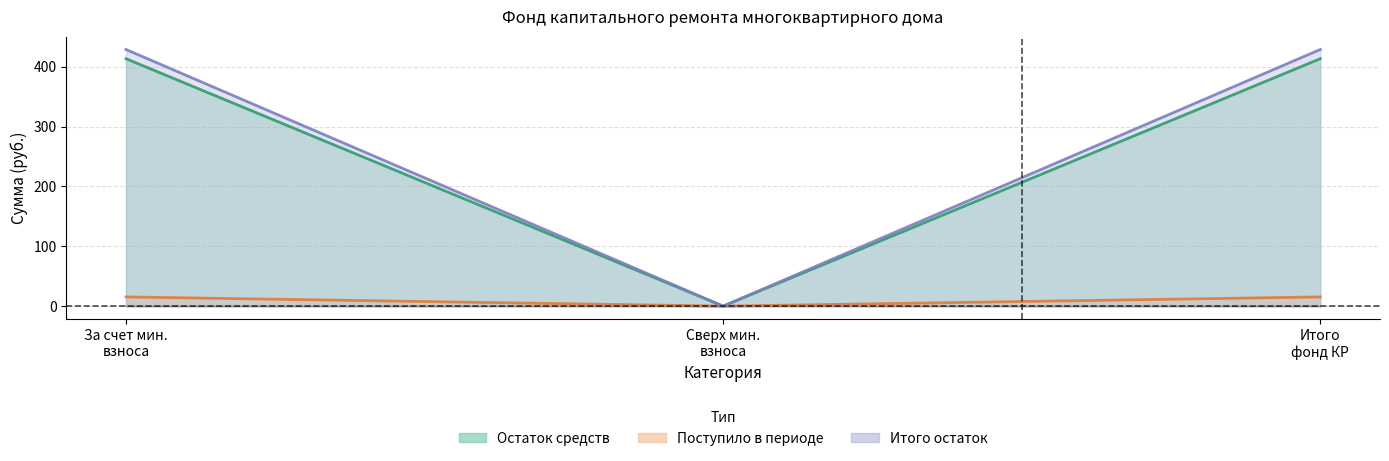

What is the difference between the maximum and minimum values in the Поступило всего series?

15.4